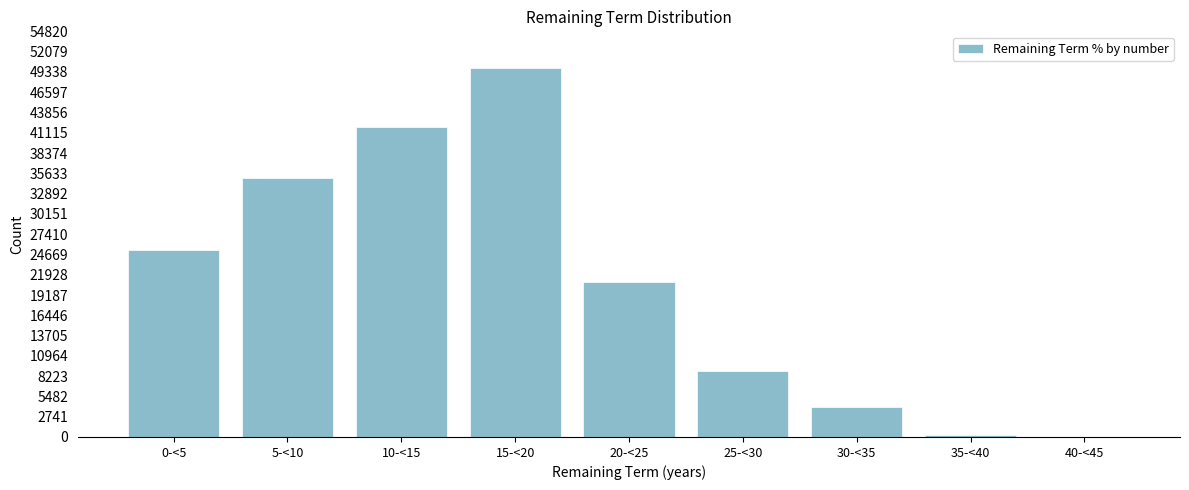

Reading left to right, list all the values displayed in this chart.

0-<5=25262	5-<10=35033	10-<15=41832	15-<20=49840	20-<25=20895	25-<30=8957	30-<35=4034	35-<40=238	40-<45=0